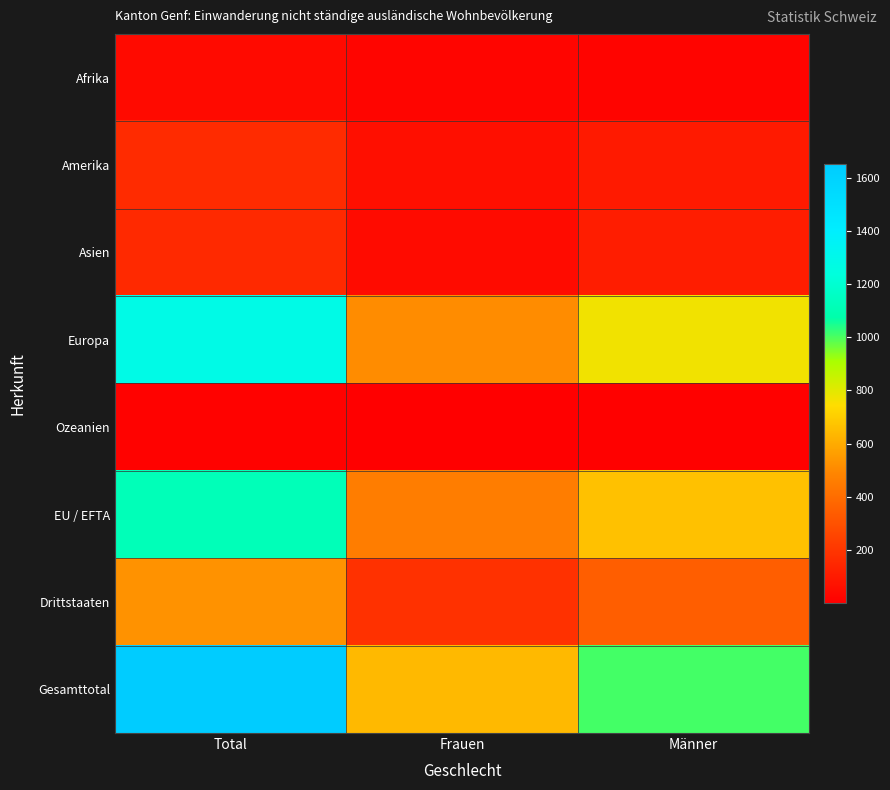

What is the total value across all series at Total?

4950